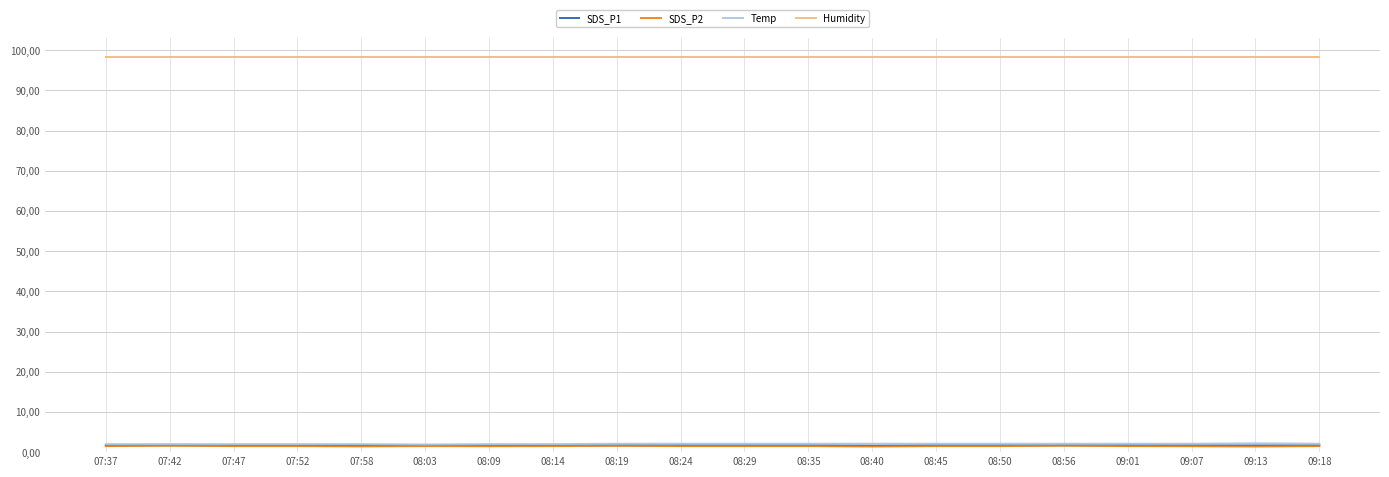

Which category has the lowest value in the Humidity series?

07:37